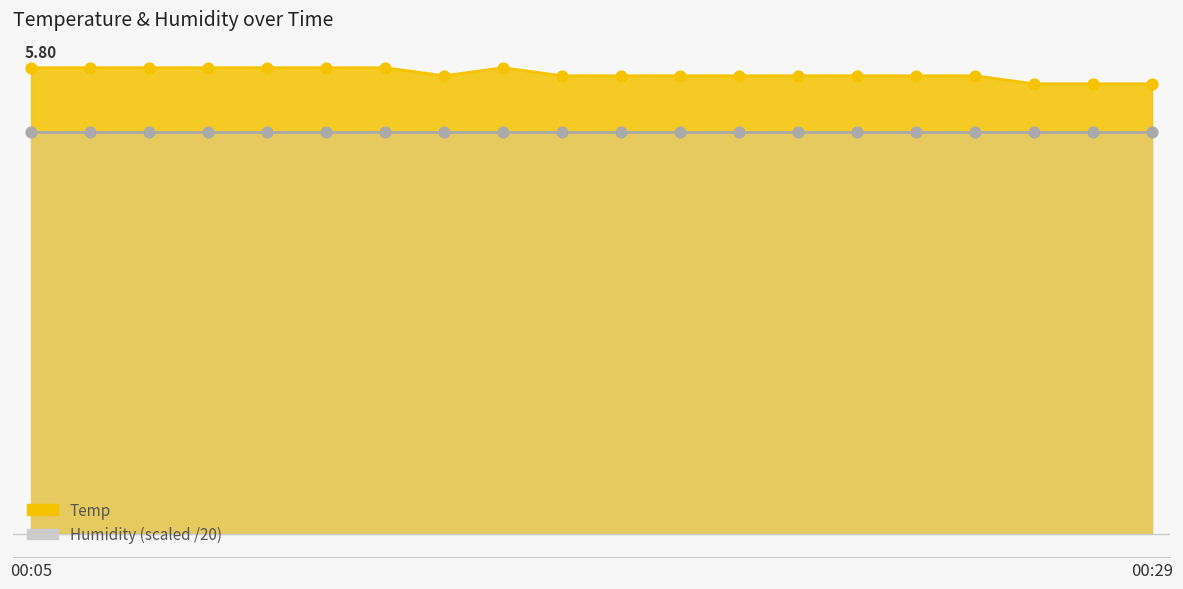

Between 00:05 and 00:22, which is larger?

00:05